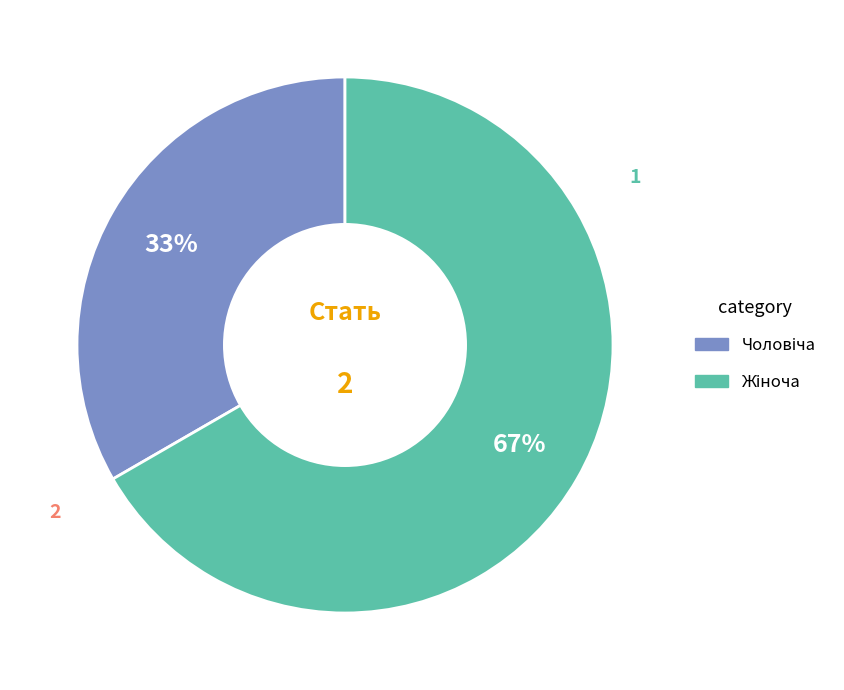

Is there any slice that represents more than half of the pie?

Yes